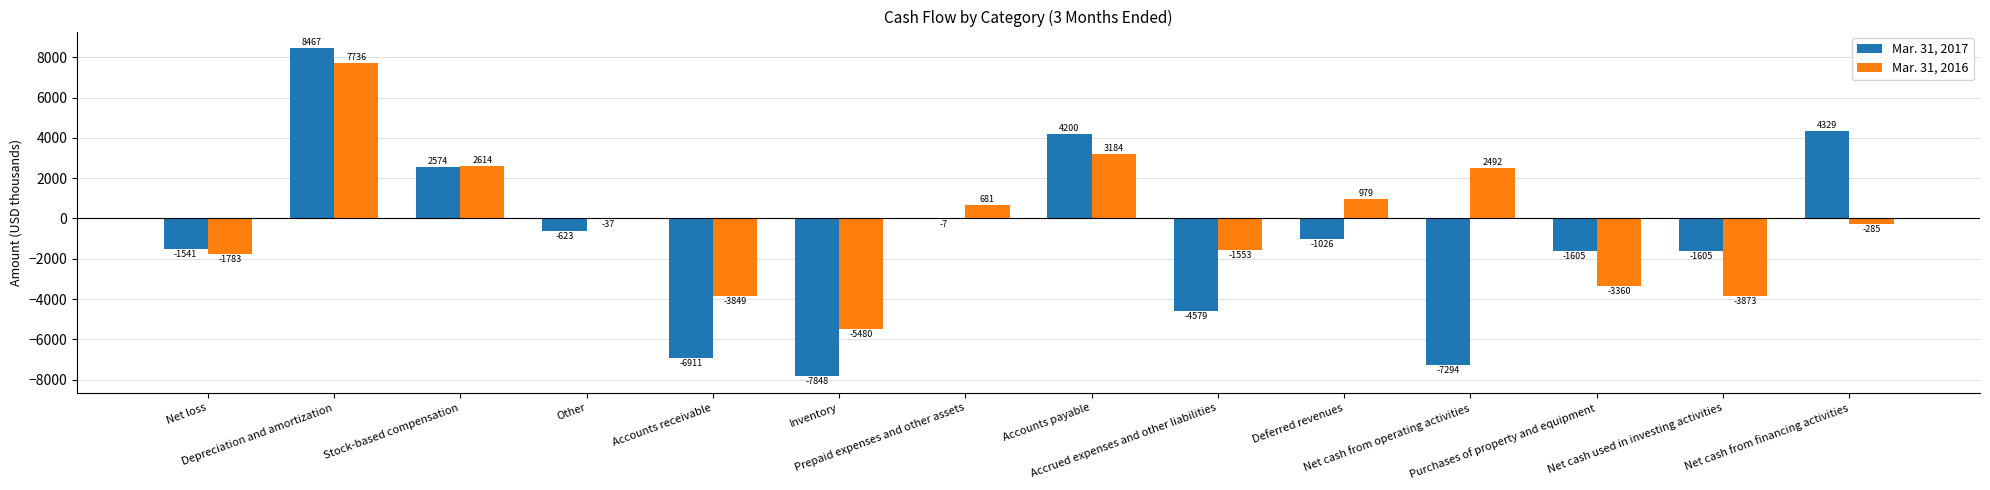

At which label does Mar. 31, 2016 first exceed -37?

Depreciation and amortization